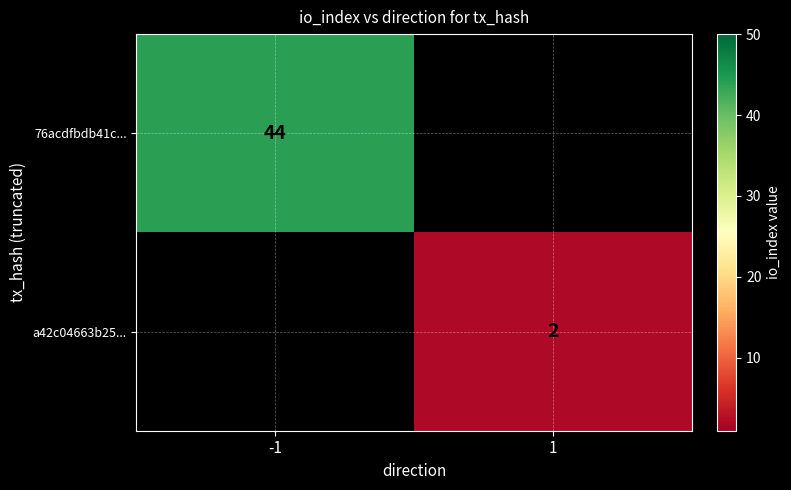

True or false: a42c04663b25... has a value of 2 at 1.

True